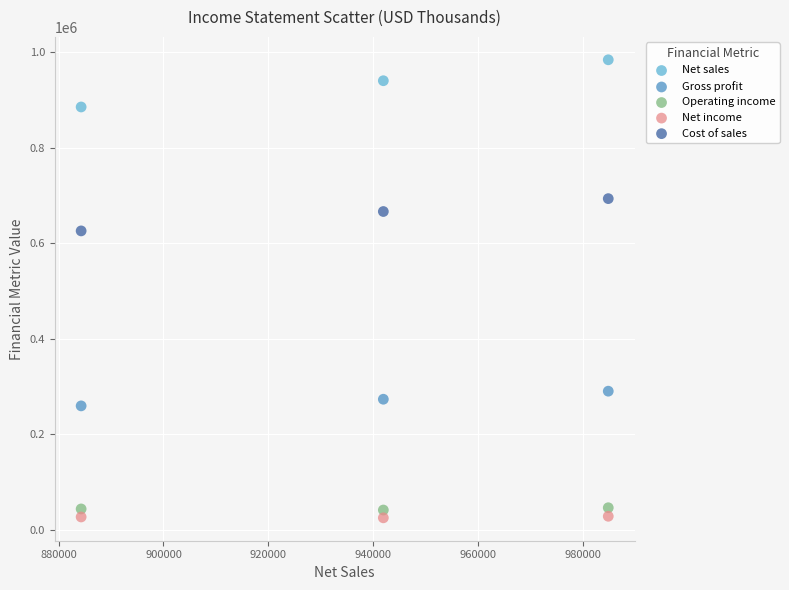

Which series has the largest Y range (max minus min)?

Net sales